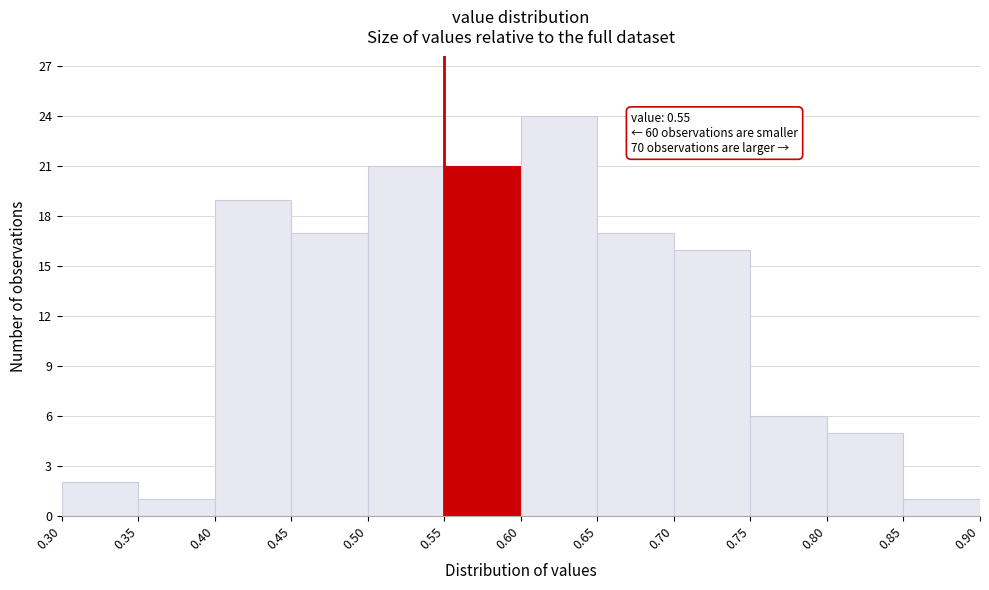

Which range on the x-axis has the tallest bar?

0.60 to 0.65